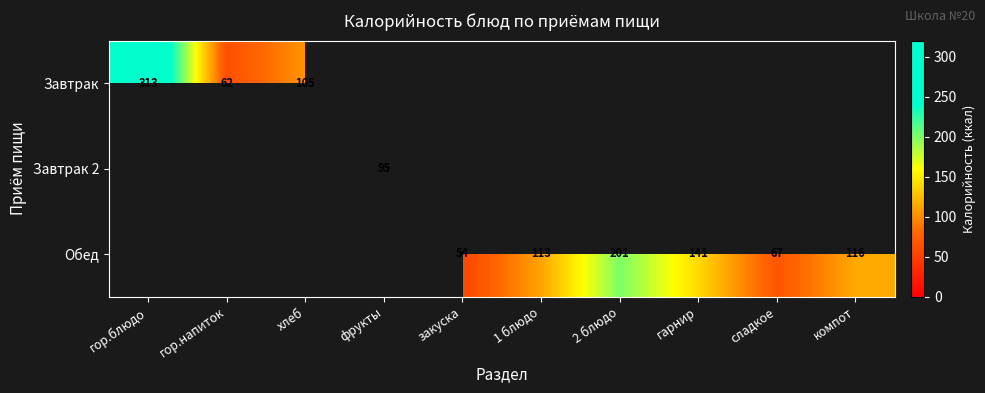

Count the number of data series in this chart.

3